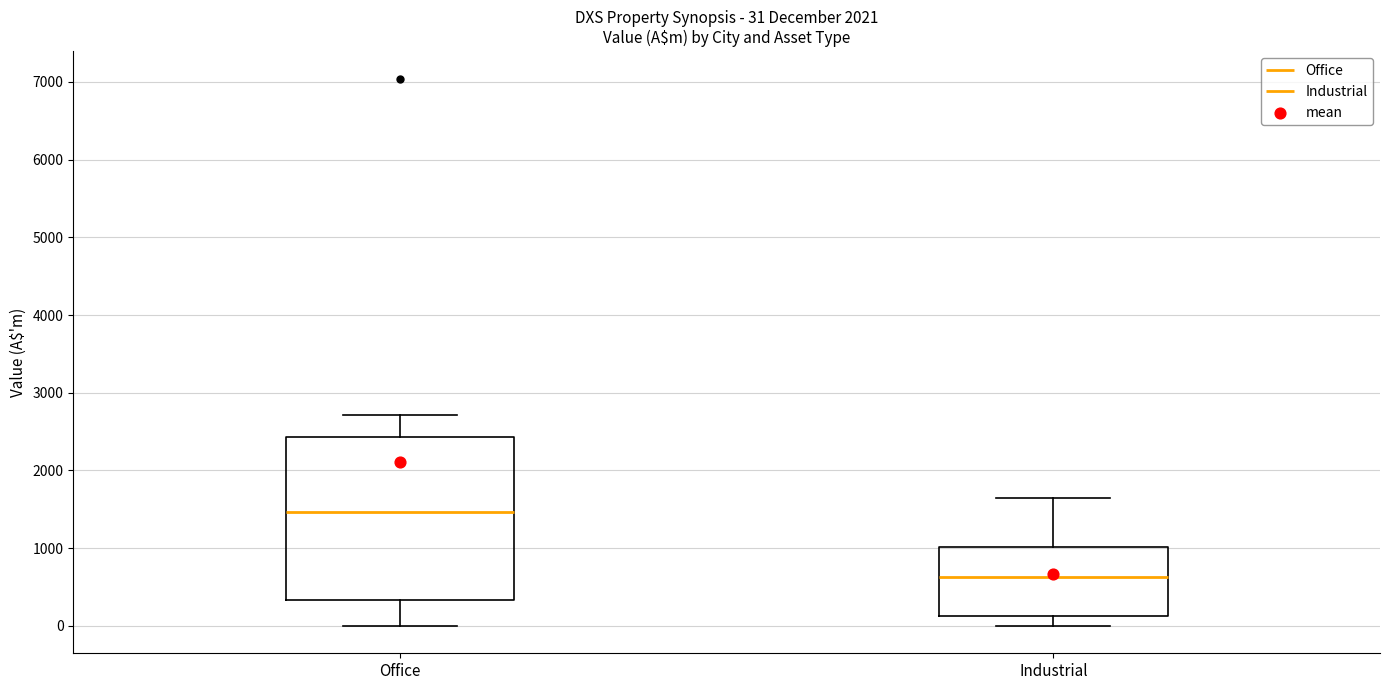

Comparing the boxes themselves (not the whiskers), which one is the tallest?

Office